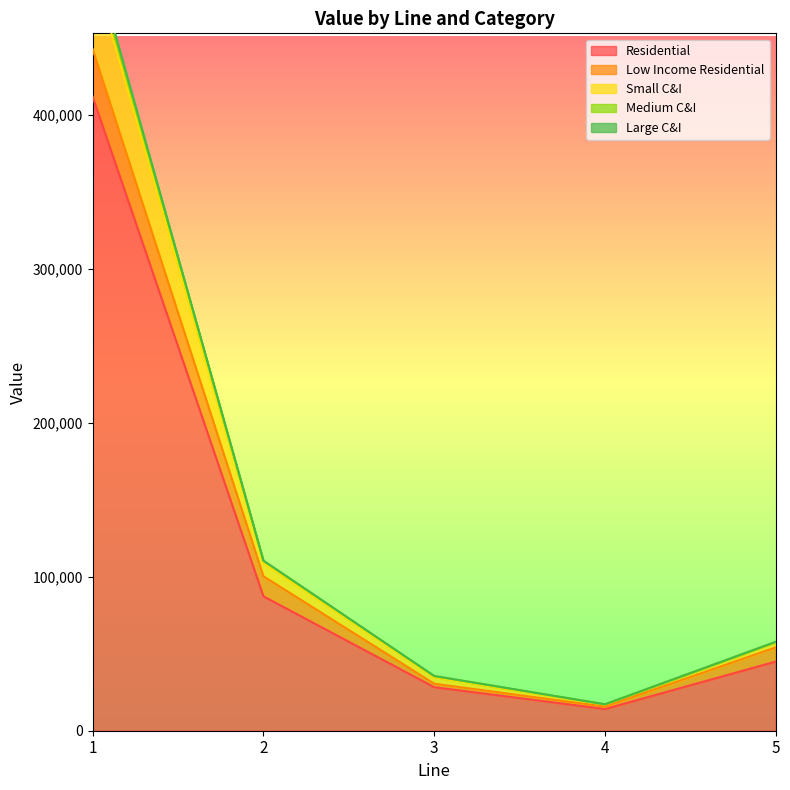

What is the maximum value for Residential?

412052